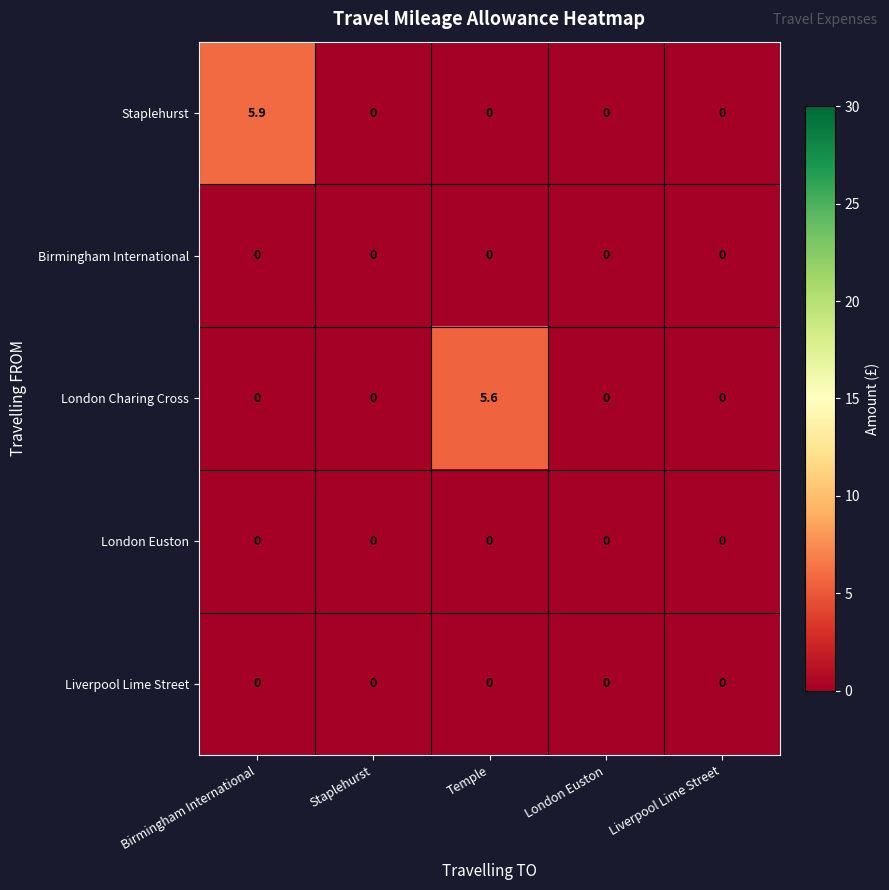

What is the difference between the highest and lowest values at Temple?

5.6